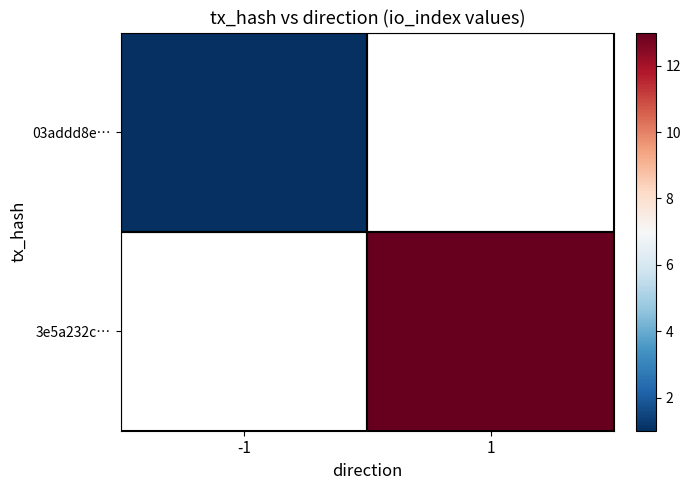

List the labels in order of 03addd8e… value, smallest first.

-1, 1